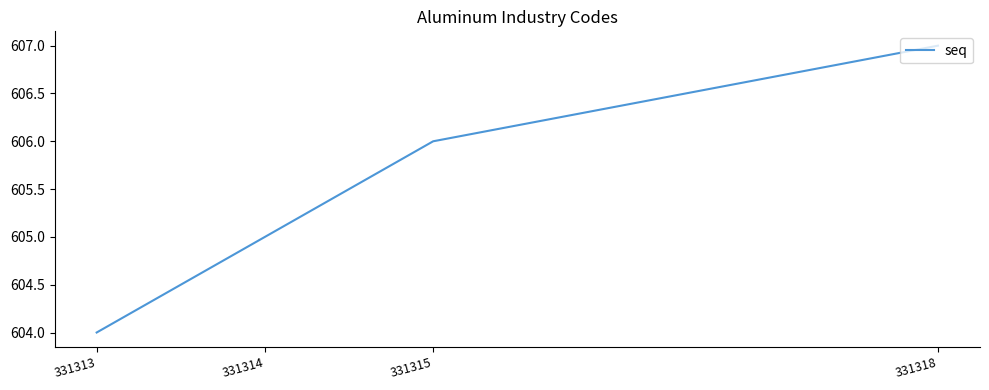

Which label corresponds to the largest value in the chart?

331318